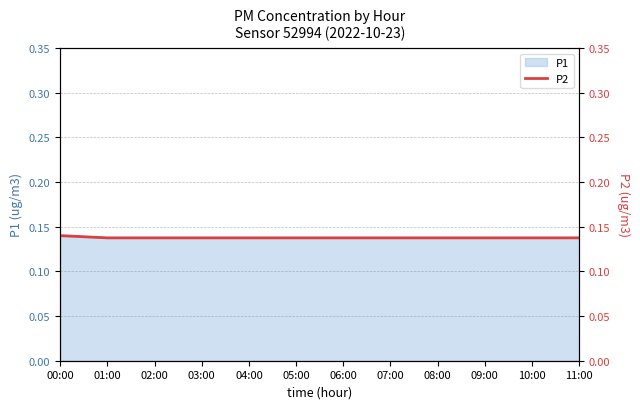

What is the sum of the values at 07:00 and 05:00?

0.3